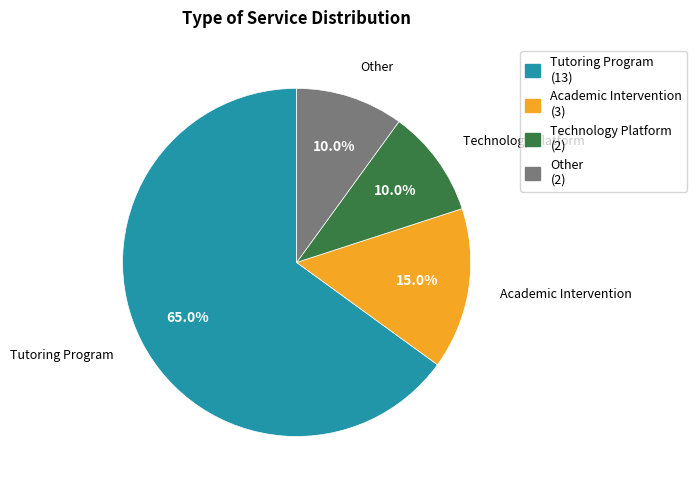

Is it true that Academic Intervention is 22% of the pie?

False